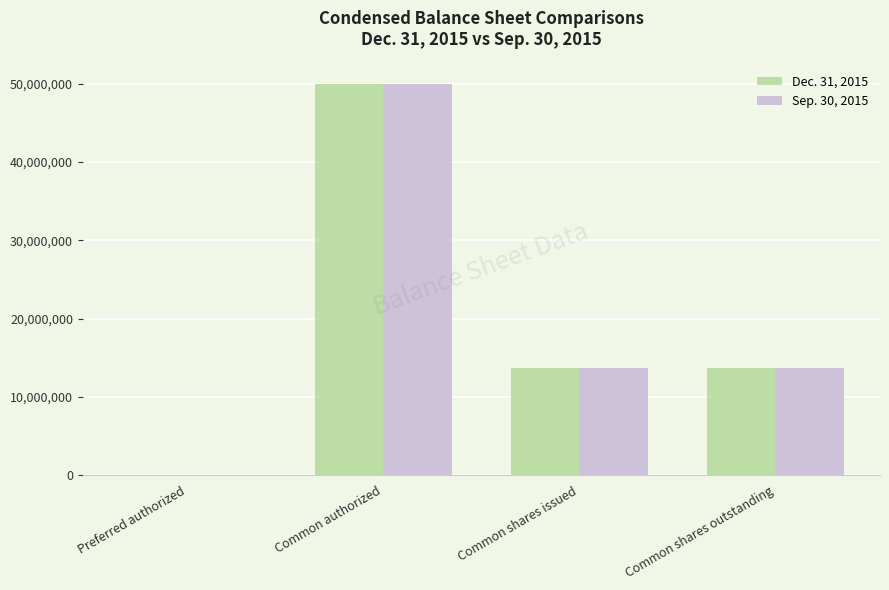

What is the difference between the Dec. 31, 2015 values at Common shares outstanding and Common authorized?

36293795